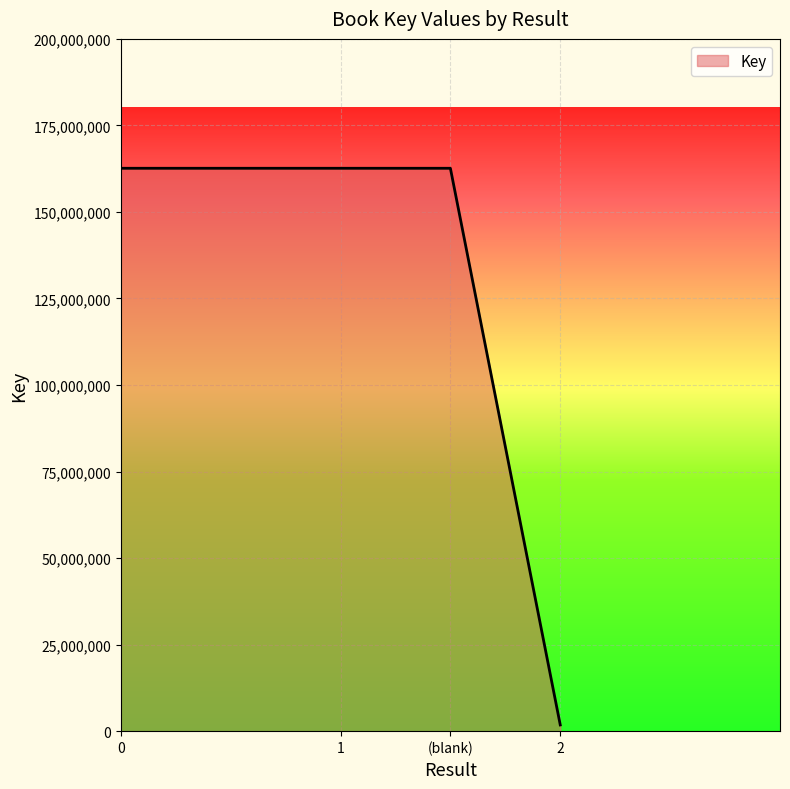

Does the chart display data point markers on the line(s)?

No